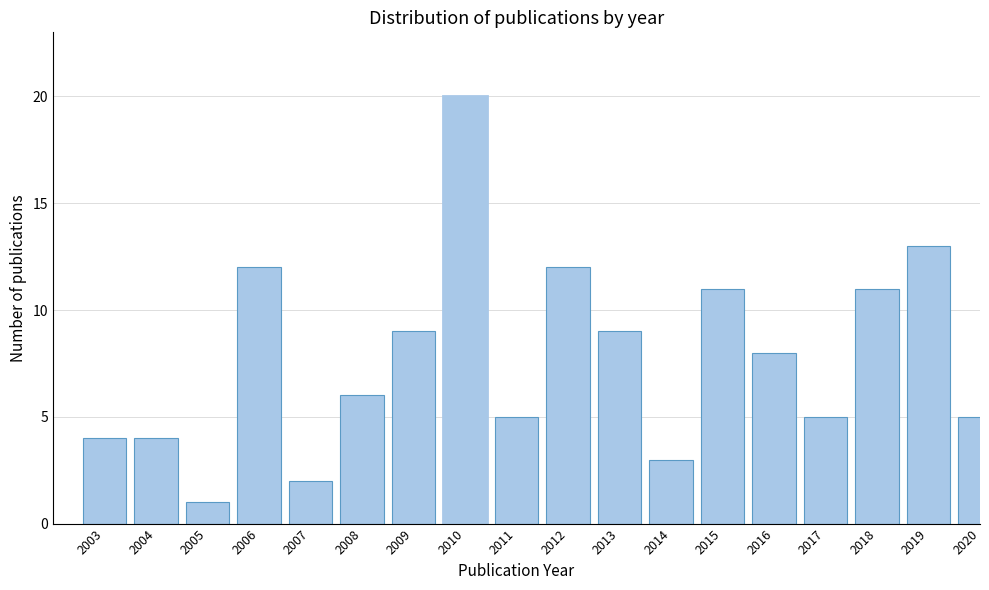

Reading left to right, extract all data points from this chart.

2003=4	2004=4	2005=1	2006=12	2007=2	2008=6	2009=9	2010=20	2011=5	2012=12	2013=9	2014=3	2015=11	2016=8	2017=5	2018=11	2019=13	2020=5